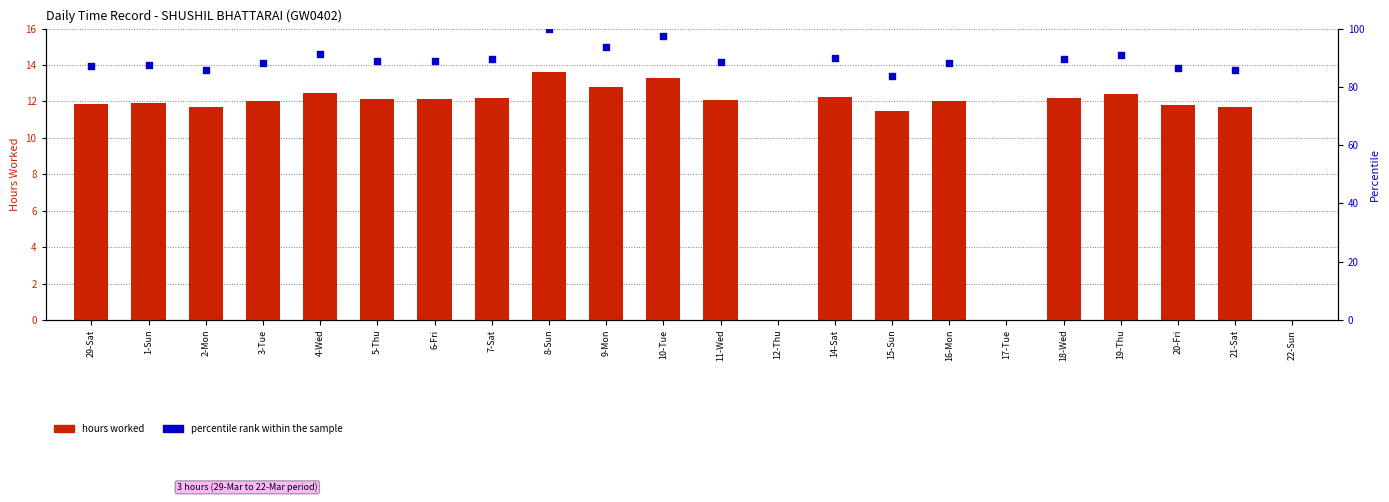

What are all the series names shown in the legend?

hours worked, percentile rank within the sample